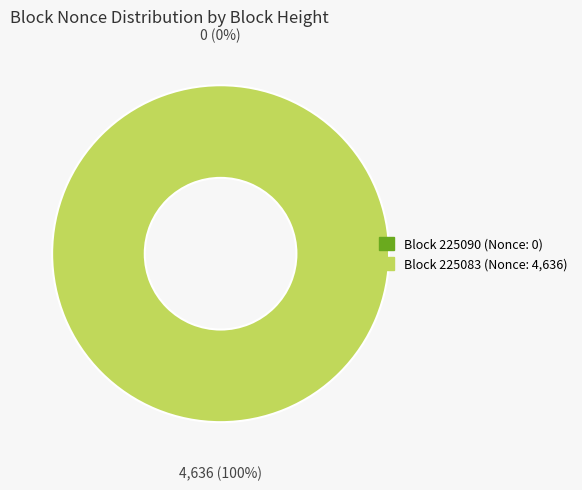

The 225083 slice represents 100% of the pie. True or false?

True